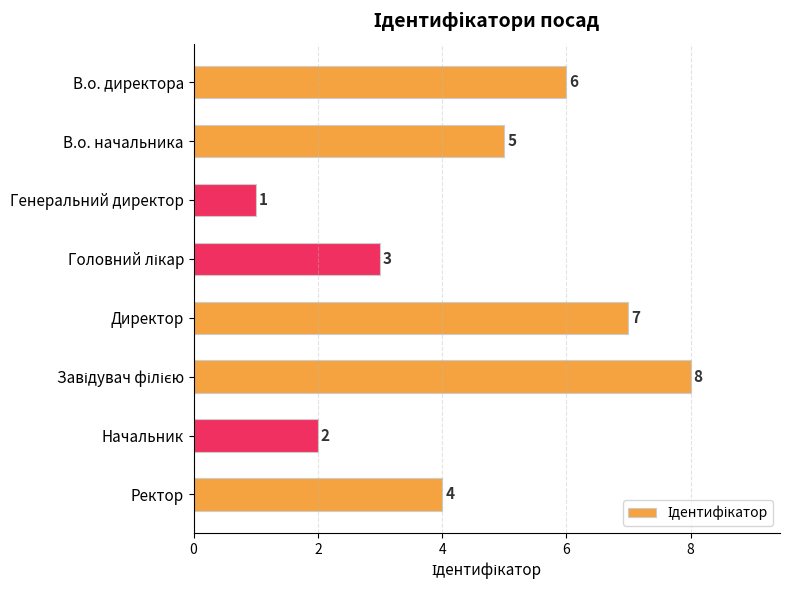

How many values are below 5?

4